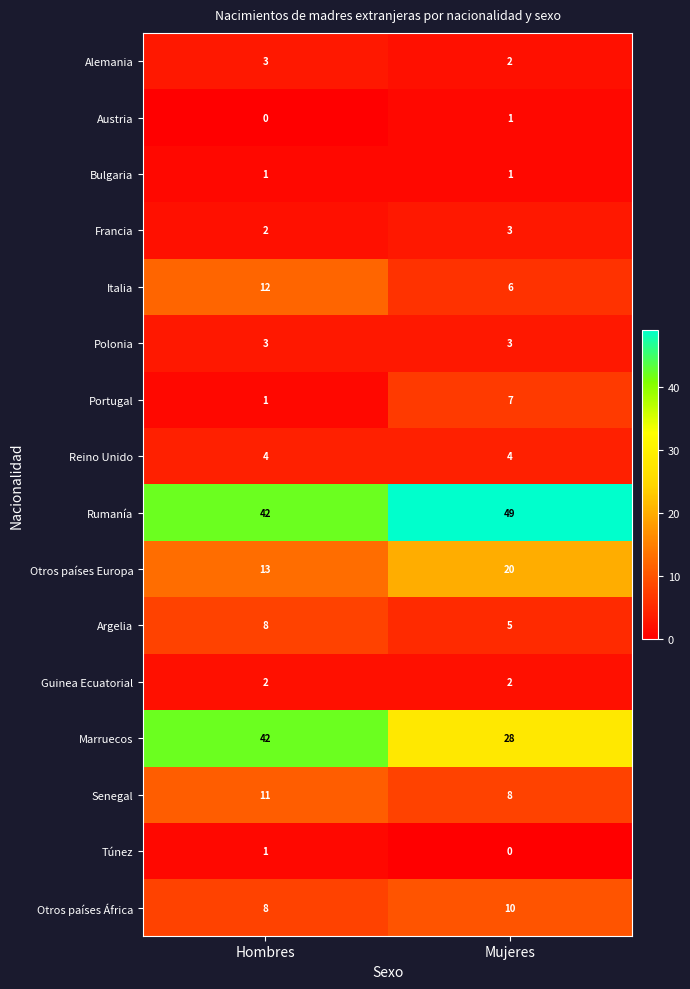

Which series has the largest range (max minus min)?

Marruecos